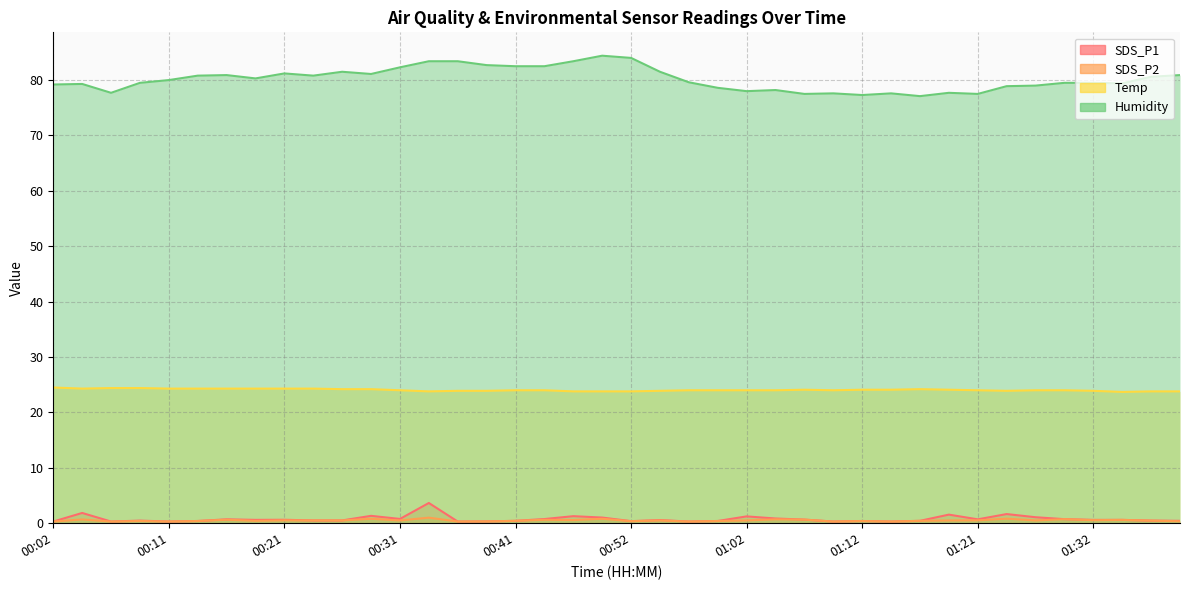

How many data points in Temp are less than 24?

12